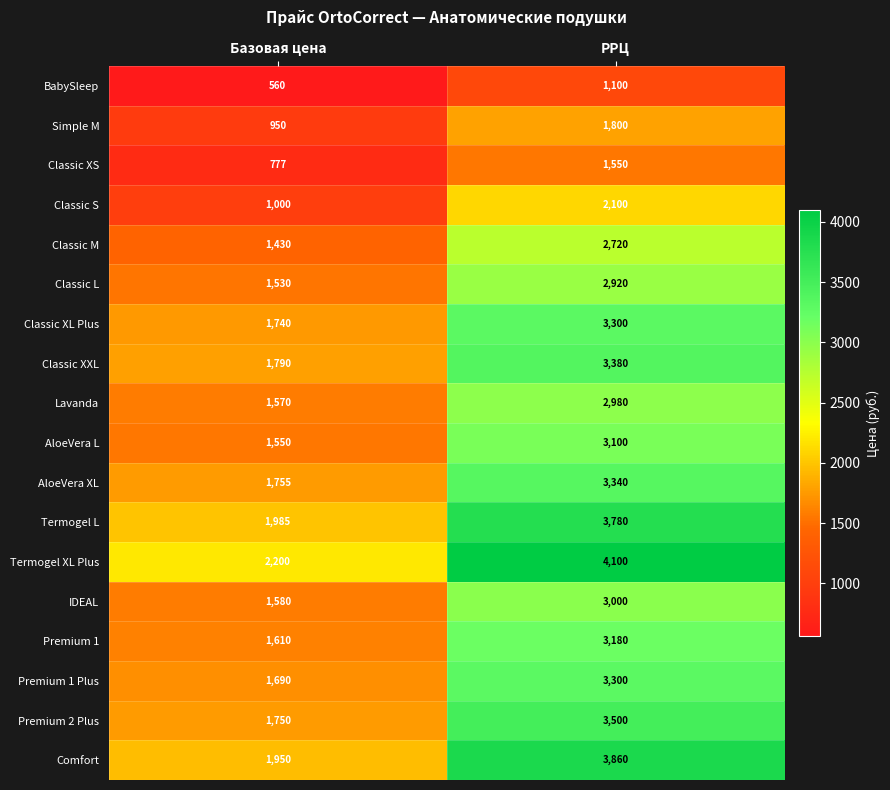

What is the sum of all Classic XXL values?

5170